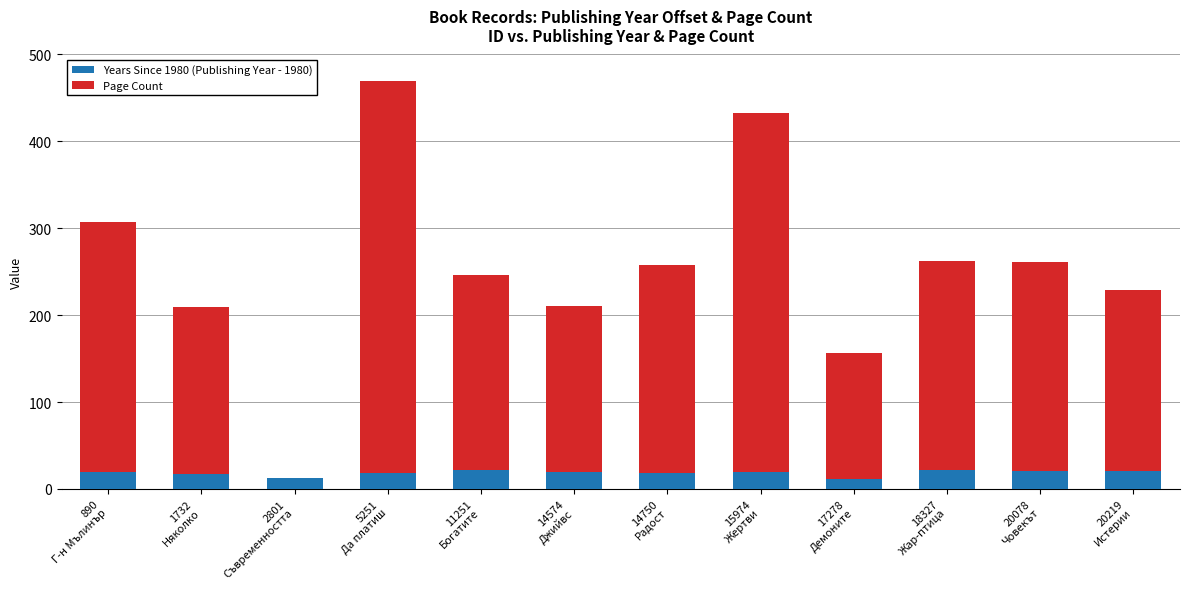

What is the highest value of the Years Since 1980 (Publishing Year - 1980) series?

22